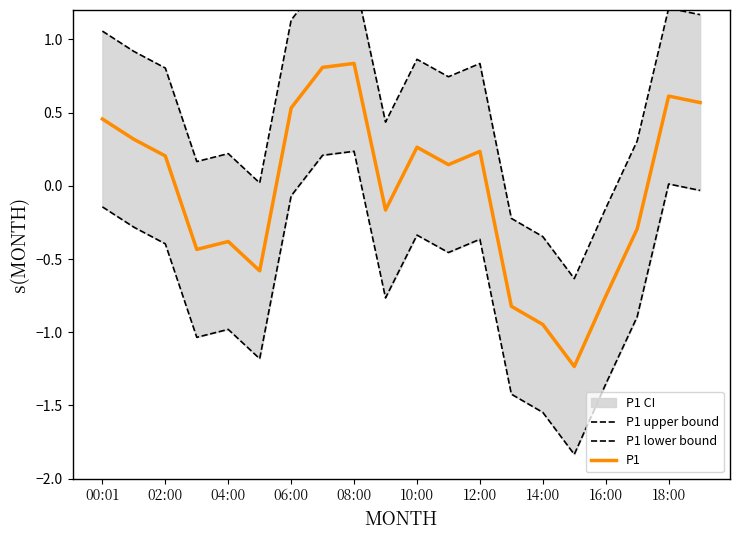

The P1 series shows 0.4 at 12:00. True or false?

False